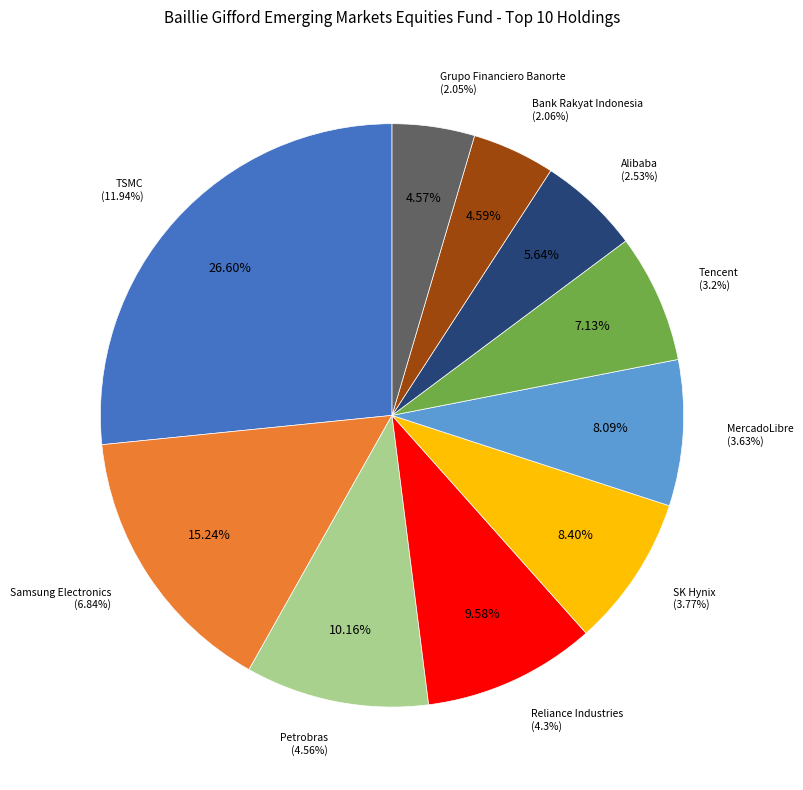

Which slice is the smallest?

Grupo Financiero Banorte